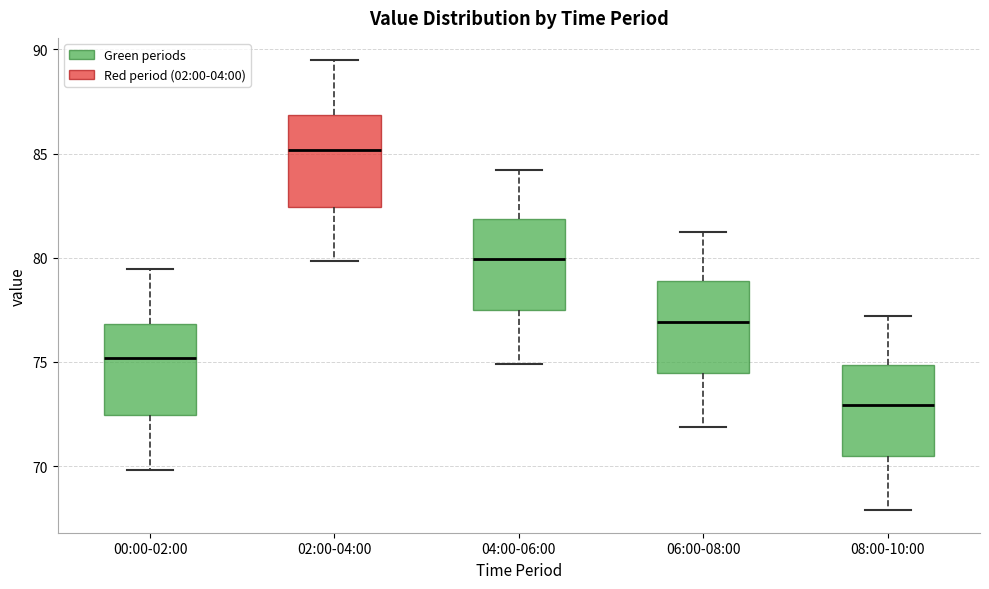

Which box's median line is the highest?

02:00-04:00